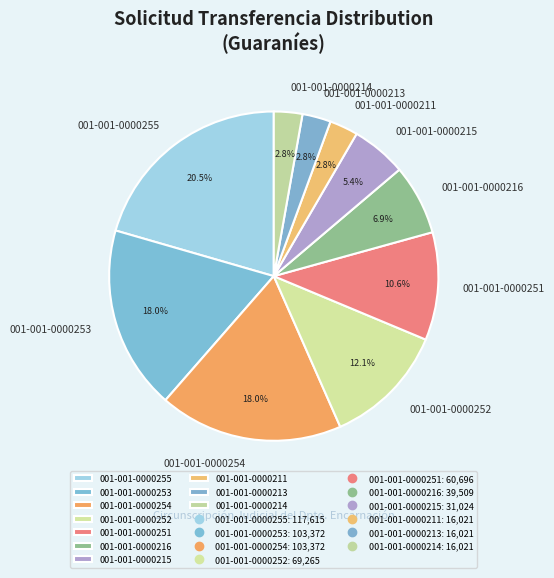

To the nearest percent, what is the average slice percentage?

10%